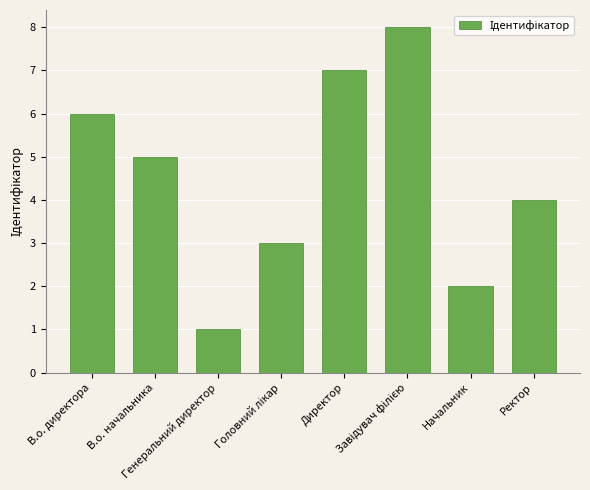

What is the maximum value shown in the chart?

8